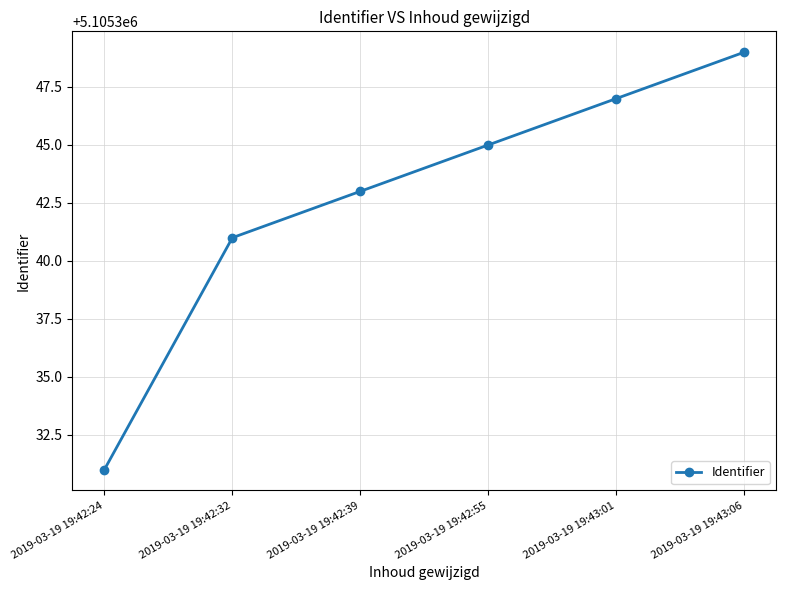

At which category does the chart reach its minimum across all series?

2019-03-19 19:42:24